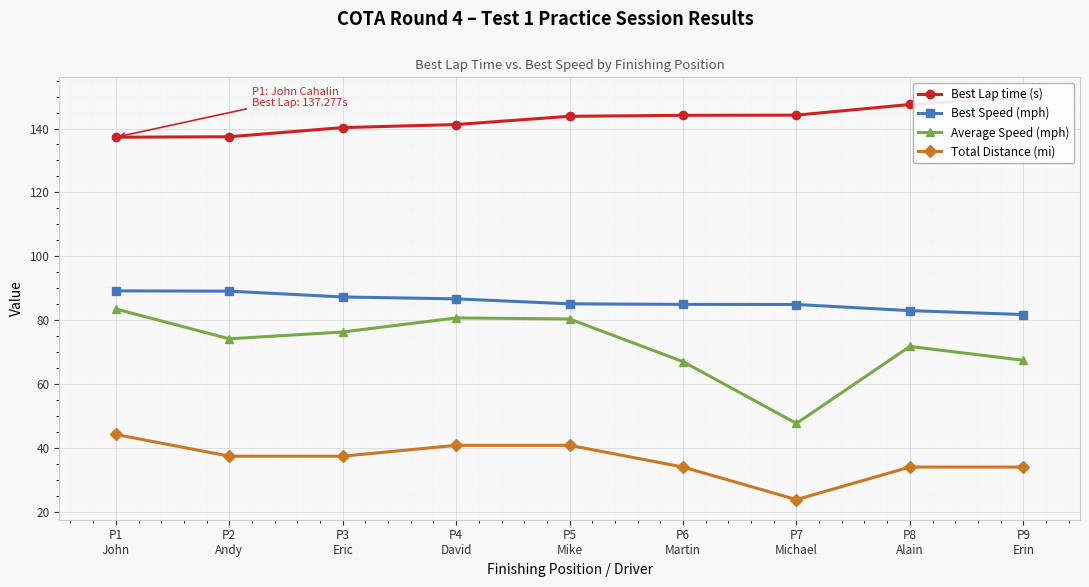

What is the value of the Total Distance (mi) point at the 5th from the left?

40.8